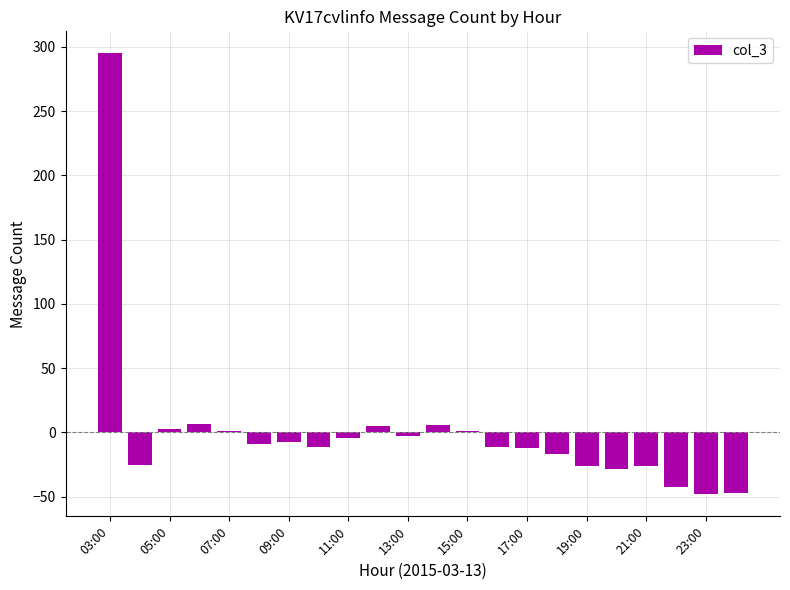

Are the bars horizontal?

No